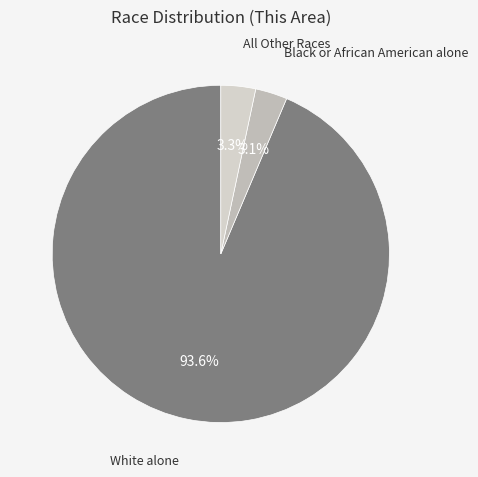

How many segments does this pie chart have?

3